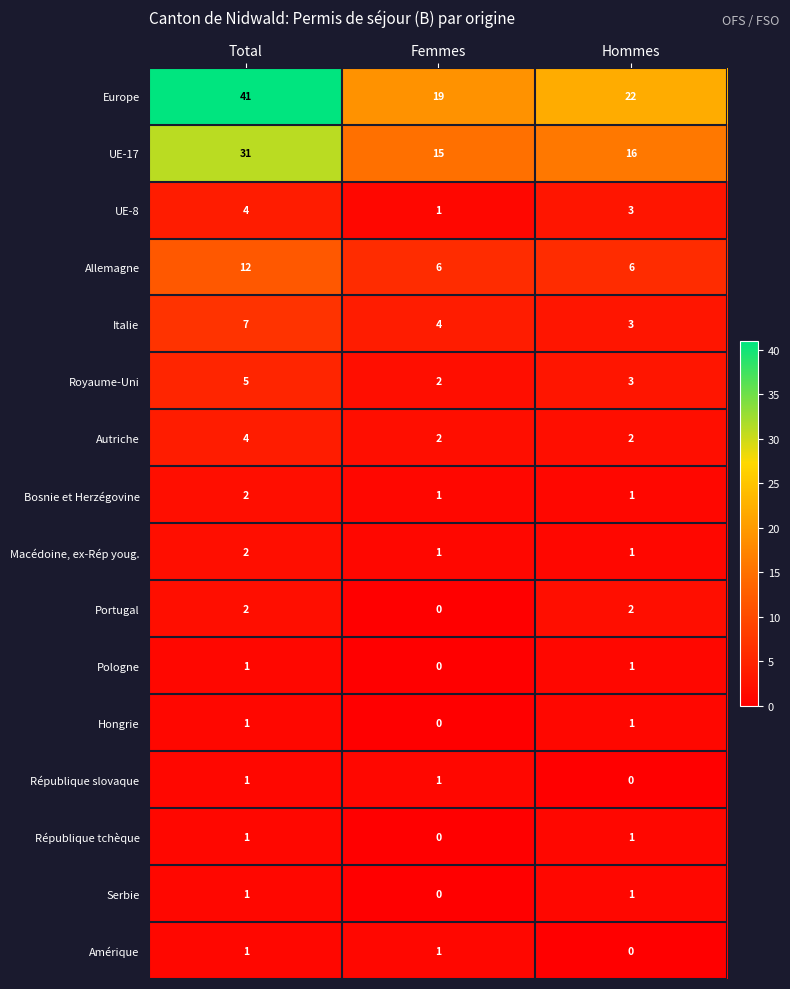

Read the Allemagne value at Femmes.

6